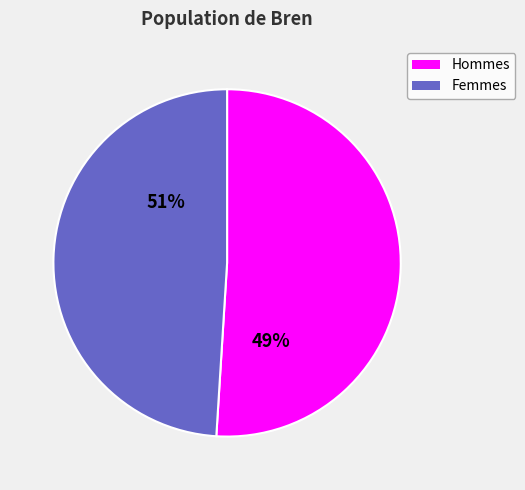

Is Tibita Aron the majority of the pie?

No